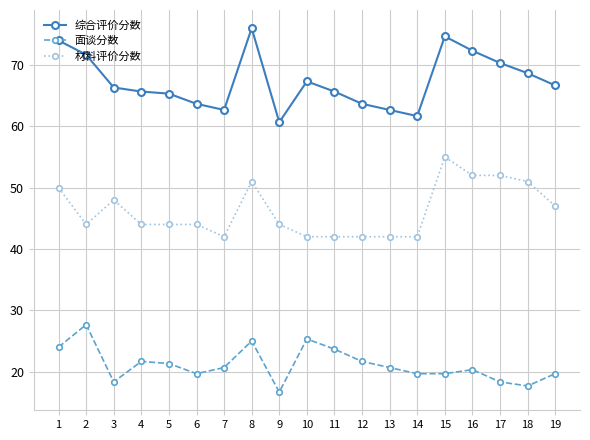

True or false: 材料评价分数 has more than 2 interior local peaks.

True